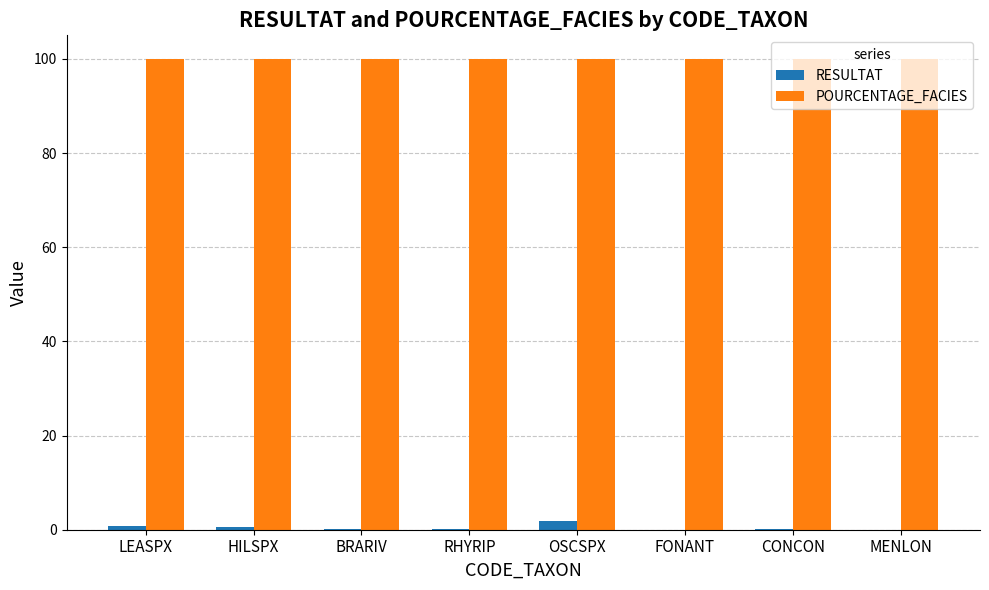

Is it true that POURCENTAGE_FACIES equals 100.0 at HILSPX?

True